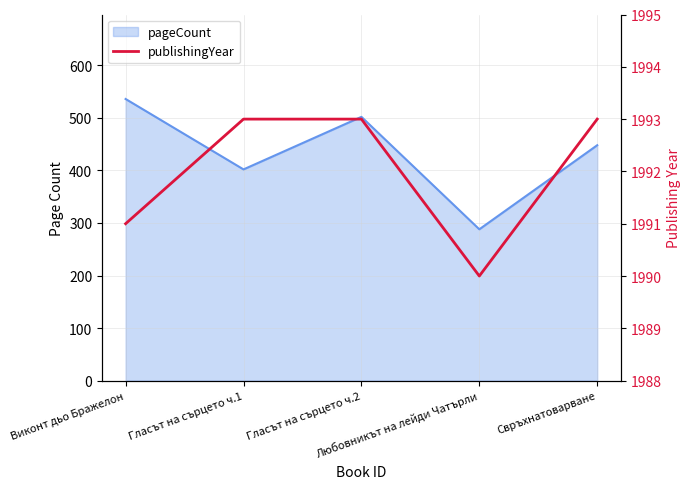

How many values are between 1991 and 1993?

4